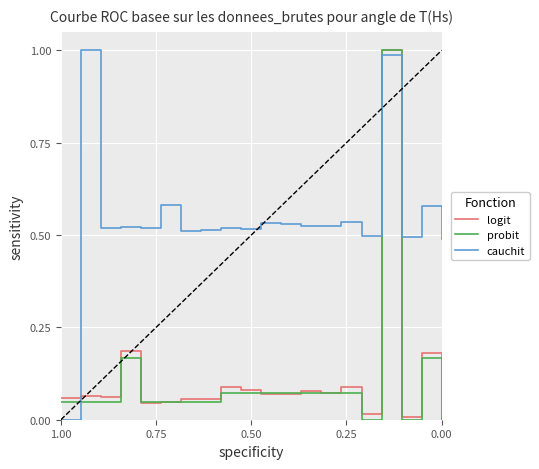

What is the sum of all logit values?

2.3